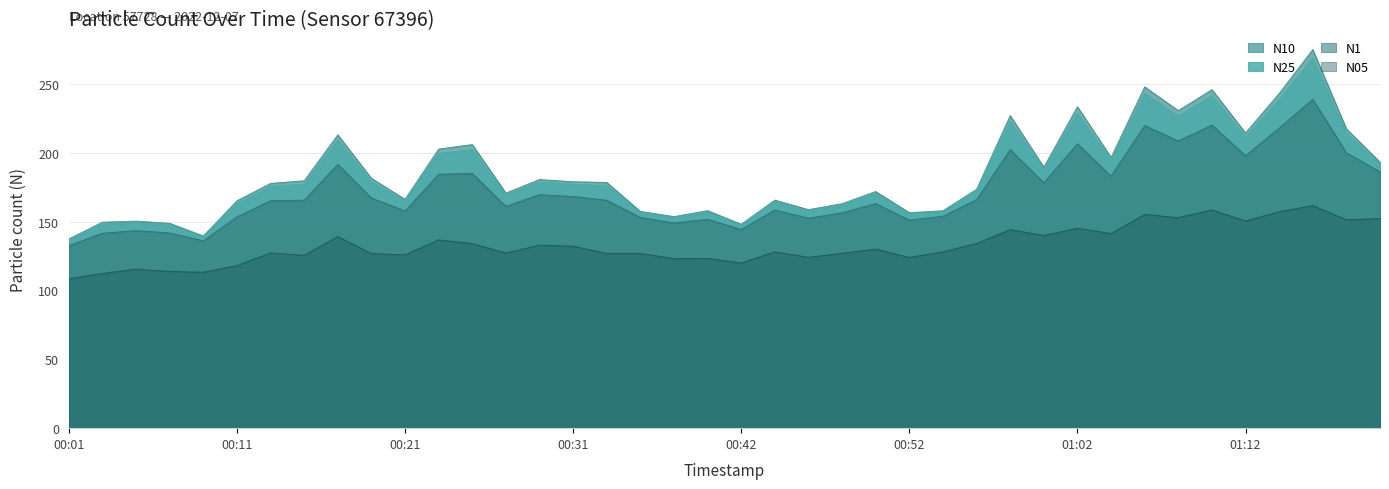

Is the value of N1 at 00:46 greater than the value of N25 at 01:20?

No